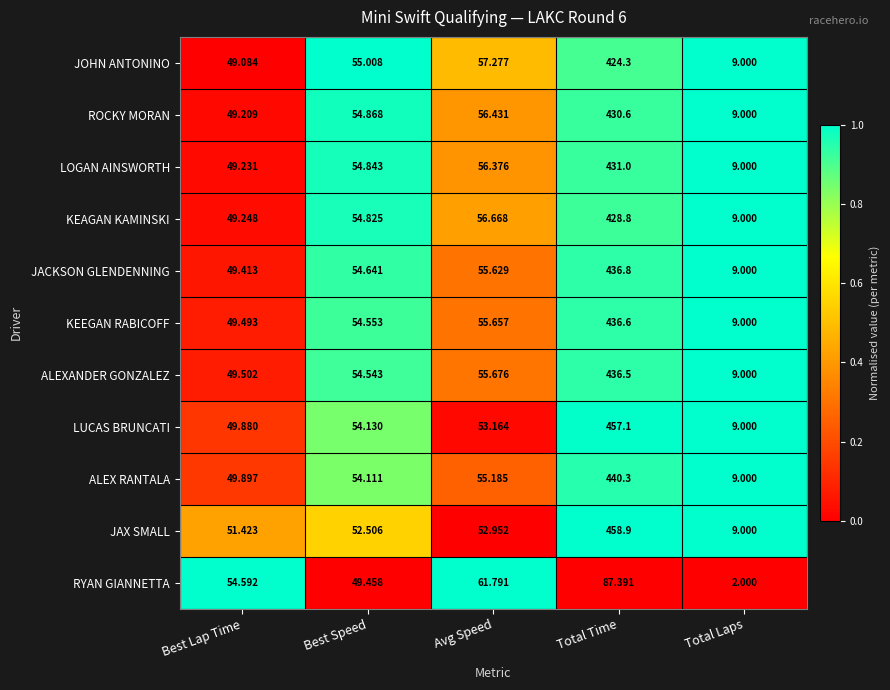

Between Best Lap Time and Best Speed, which series saw the biggest shift?

JOHN ANTONINO